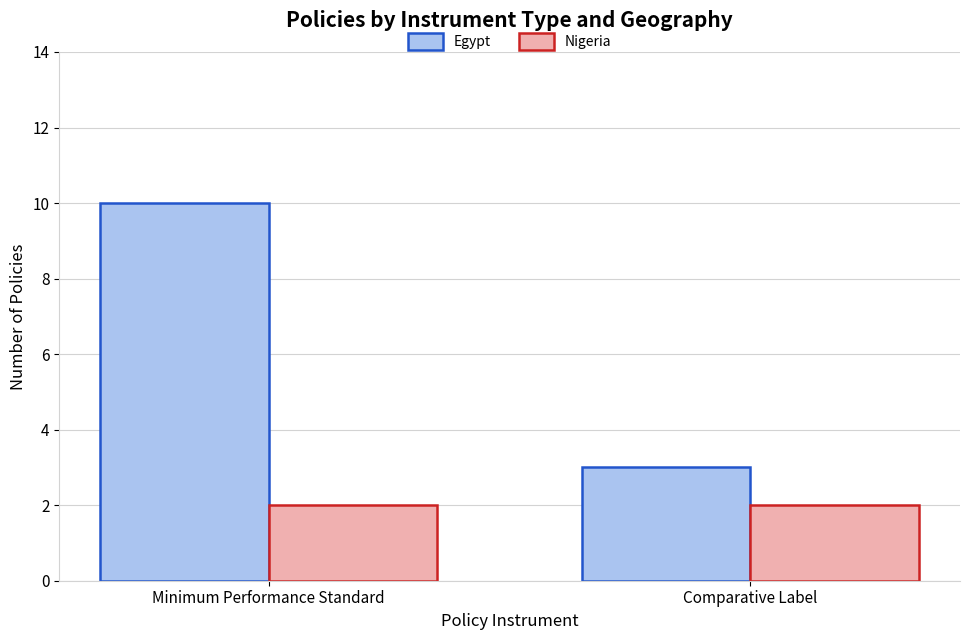

Reading left to right, list all the values displayed in this chart.

Egypt: Minimum Performance Standard=10	Comparative Label=3
Nigeria: Minimum Performance Standard=2	Comparative Label=2